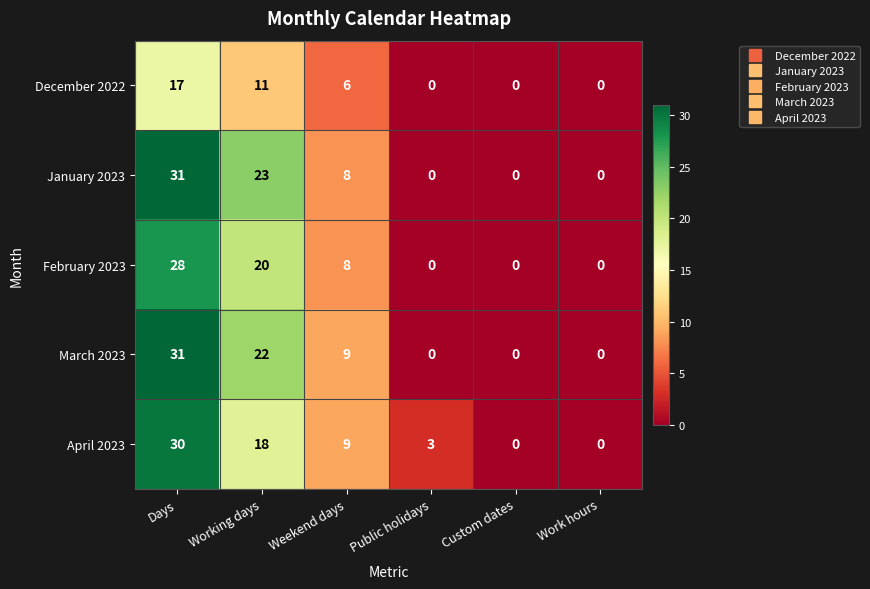

At which label does January 2023 first exceed 8?

Days